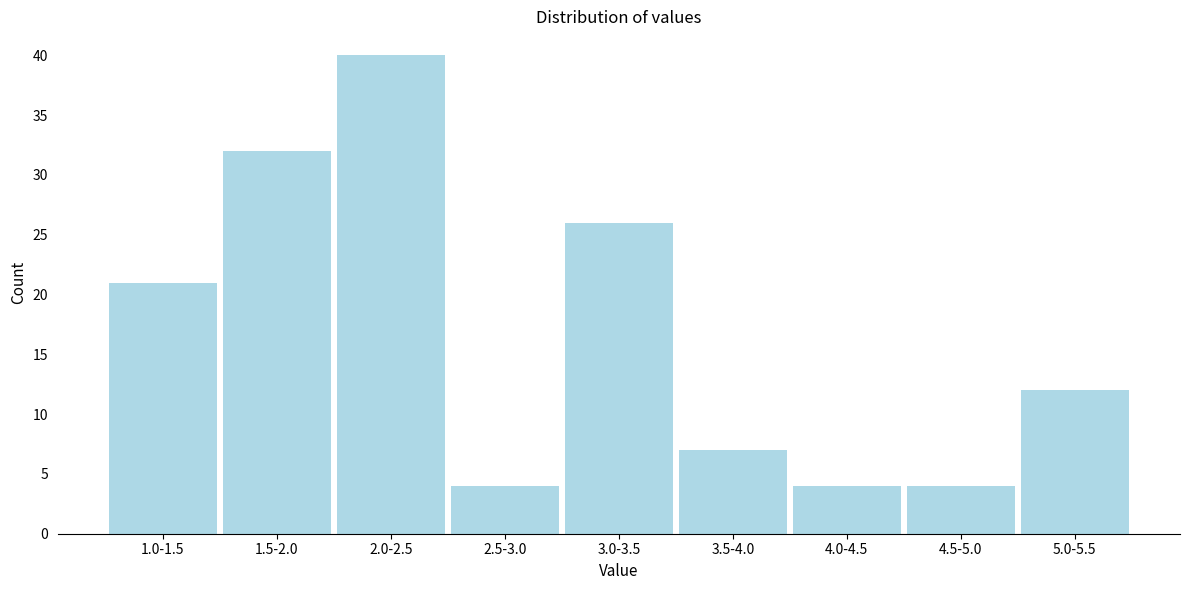

Reading left to right, what are all the values shown in this chart?

21	32	40	4	26	7	4	4	12